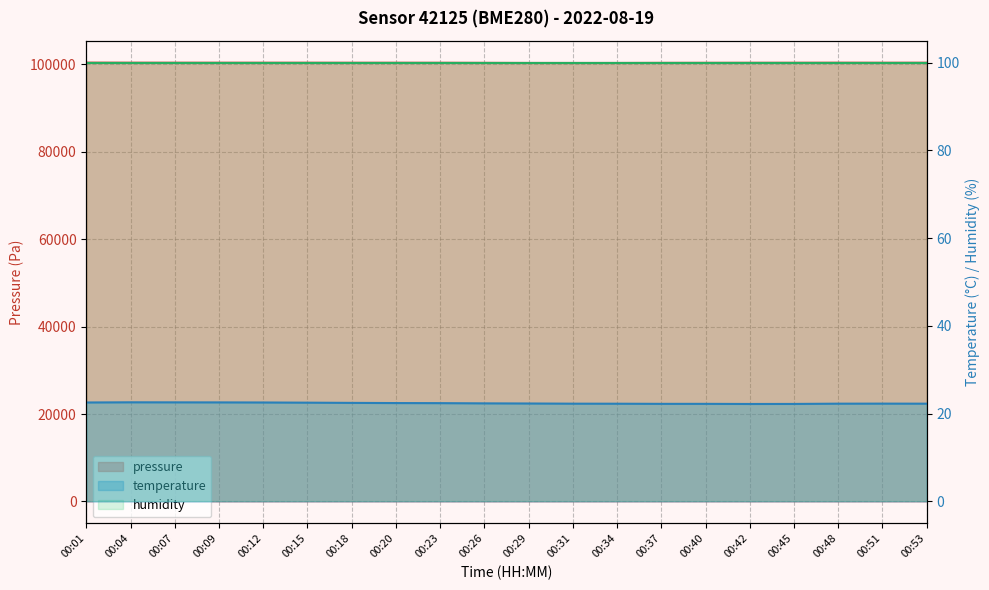

List the series in order of their peak value, highest first.

pressure, temperature